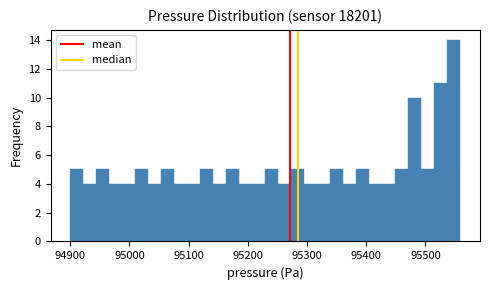

Read against the x-axis, roughly where is the centre of the tallest bar?

95550